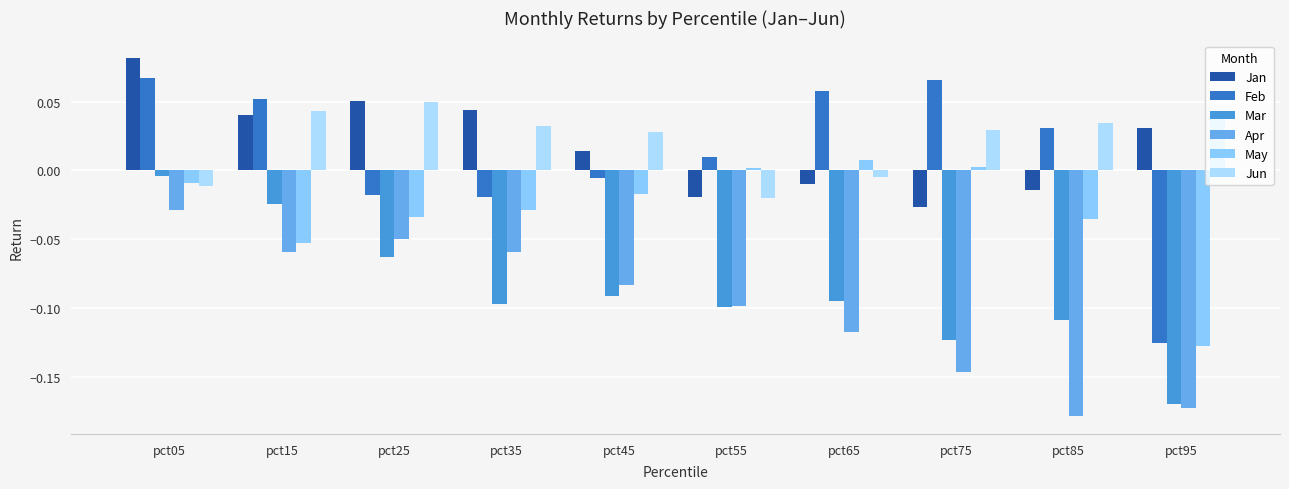

Is the value of May at pct25 greater than the value of Jan at pct65?

No